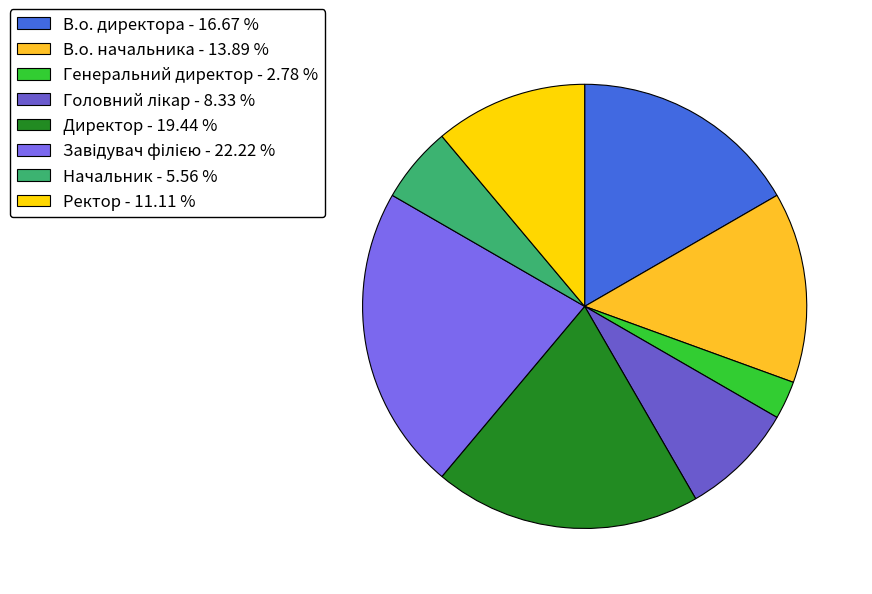

To the nearest percent, what is the difference between the Ректор and Головний лікар slice percentages?

3%